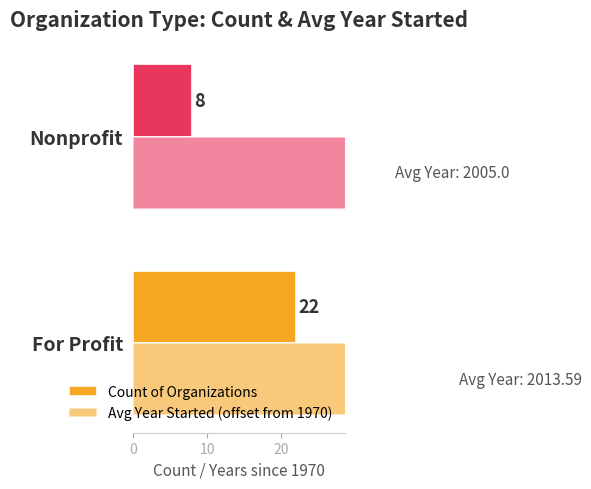

What is the difference between the highest and lowest values at 10?

27.0